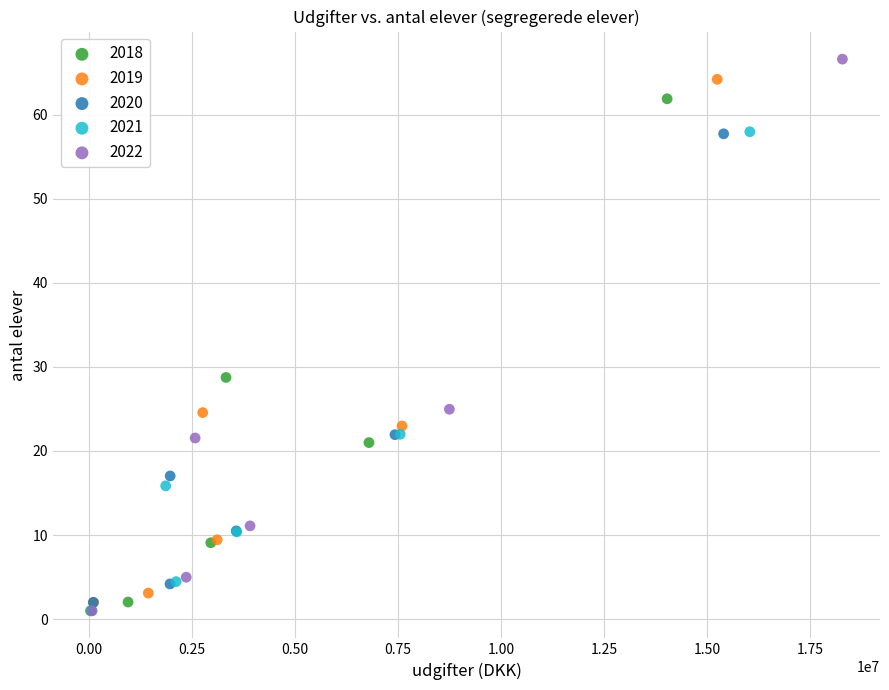

Which series has the widest spread of Y values?

2022